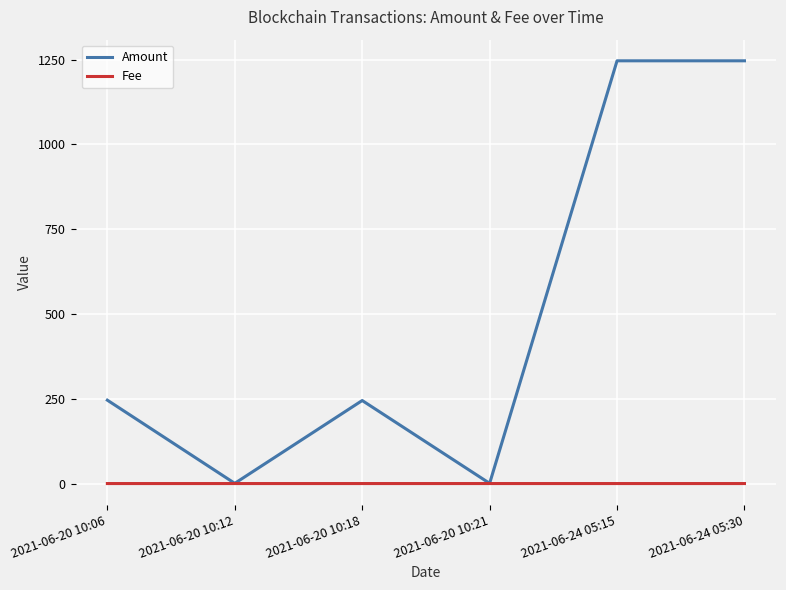

Where is Amount nearest to the value 623?

2021-06-20 10:06